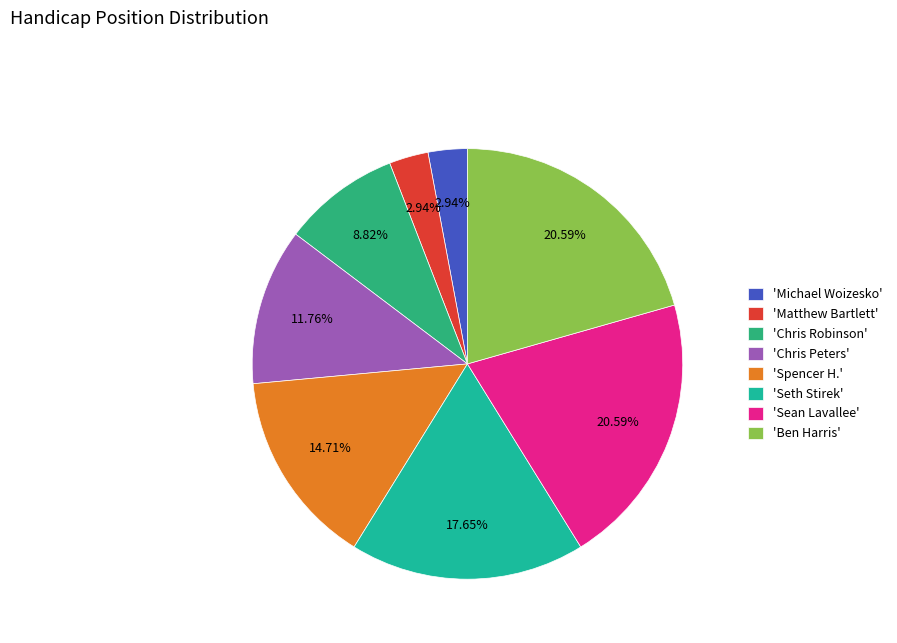

To the nearest percent, what is the average slice percentage?

12%